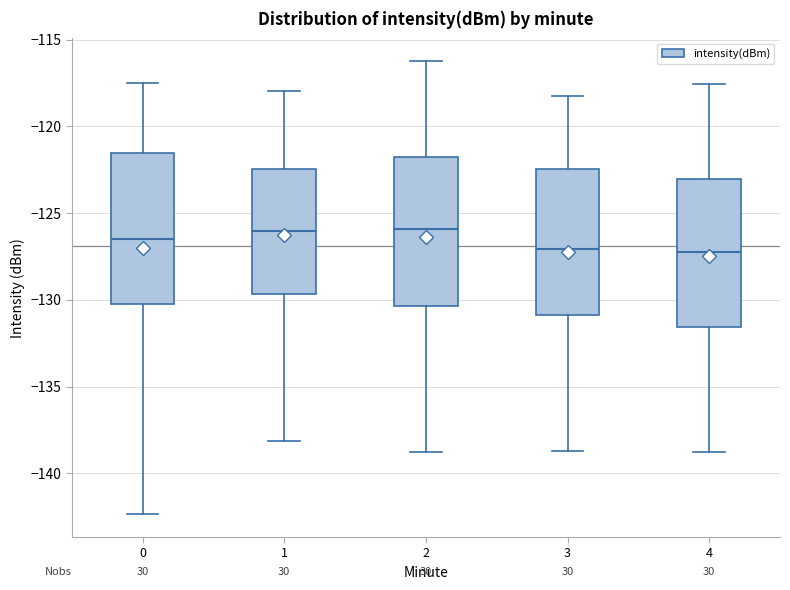

Reading left to right, read every box against the y-axis: the position of its median line, the range the box covers, and the ends of its whiskers. The values are not printed on the chart, so give them approximately, as read against the axis.

0: median -126.5, box -130.0 to -121.5, whiskers -142.5 to -117.5
1: median -126.0, box -129.5 to -122.5, whiskers -138.0 to -118.0
2: median -126.0, box -130.5 to -122.0, whiskers -139.0 to -116.0
3: median -127.0, box -131.0 to -122.5, whiskers -138.5 to -118.0
4: median -127.0, box -131.5 to -123.0, whiskers -139.0 to -117.5